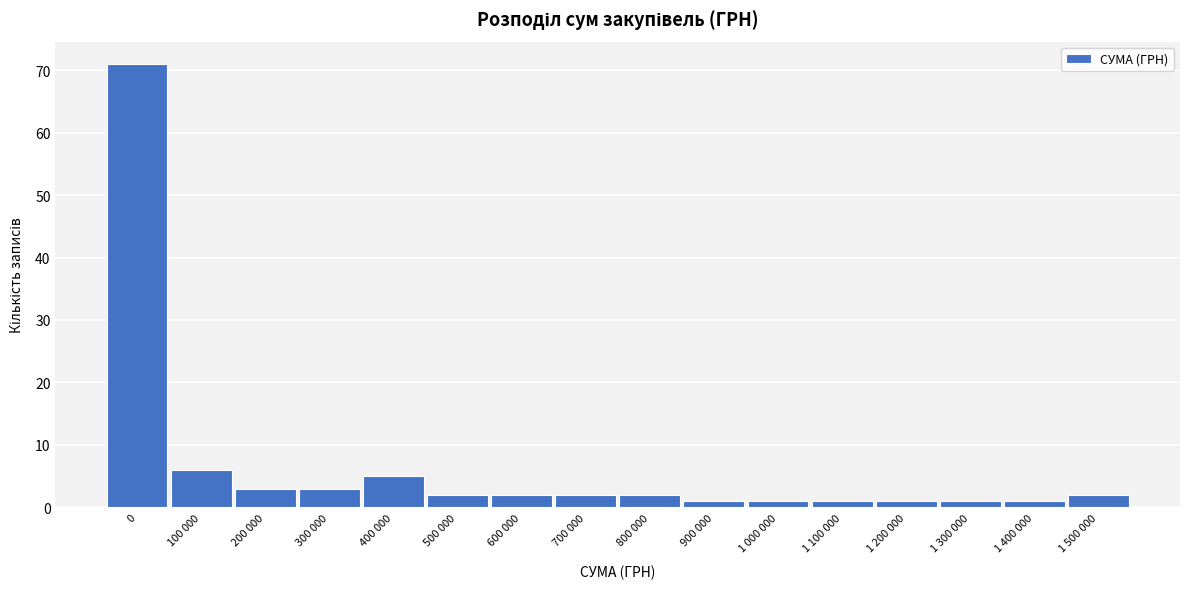

Reading left to right, extract all data points from this chart.

0=71	100 000=6	200 000=3	300 000=3	400 000=5	500 000=2	600 000=2	700 000=2	800 000=2	900 000=1	1 000 000=1	1 100 000=1	1 200 000=1	1 300 000=1	1 400 000=1	1 500 000=2